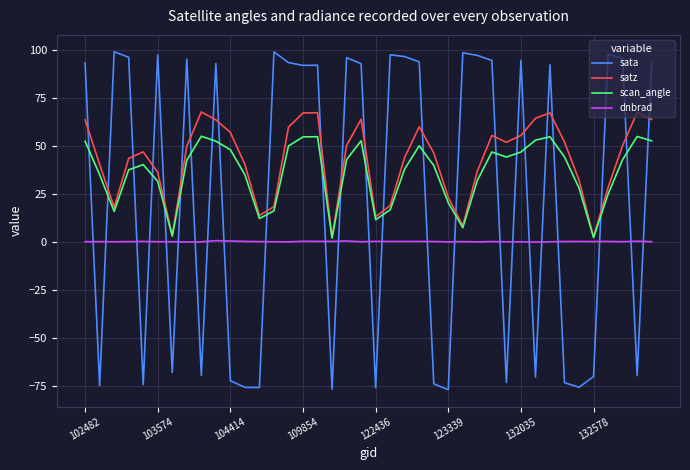

In satz, how many points are lower than both neighbors (excluding endpoints)?

8